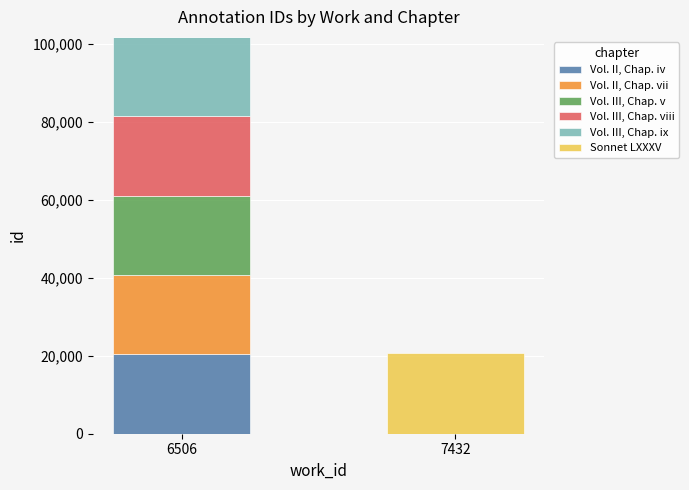

The Vol. II, Chap. iv series shows 0 at 7432. True or false?

True